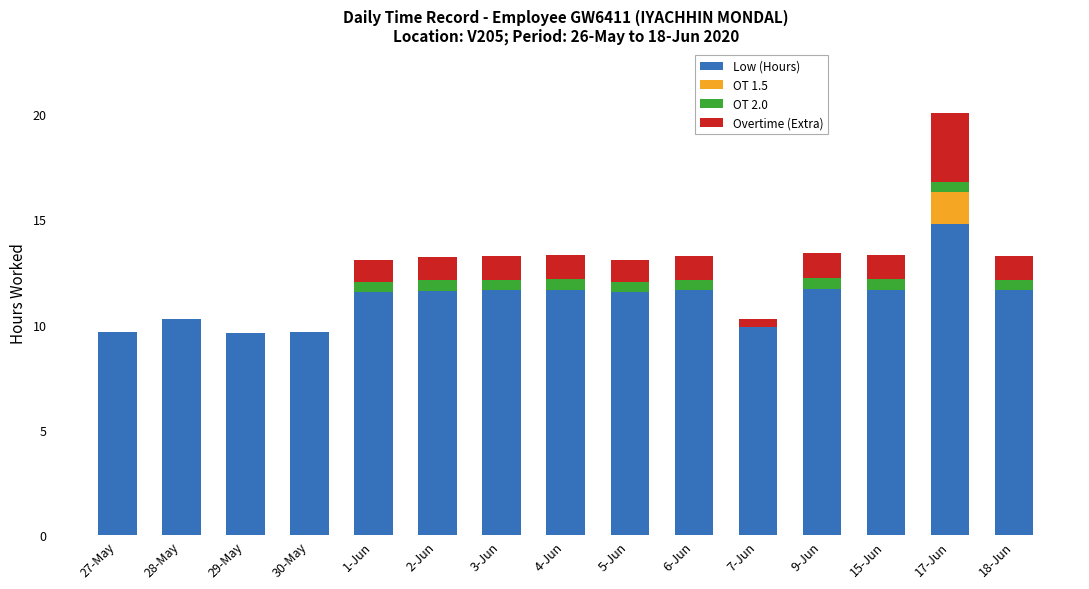

At which label does Low (Hours) first exceed 11?

1-Jun